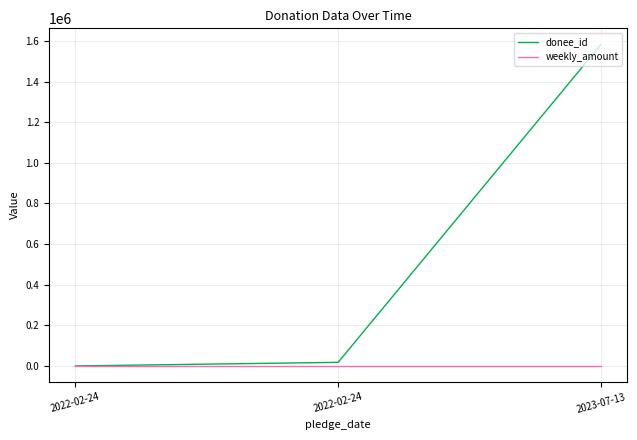

Which series has the largest total across all categories?

donee_id